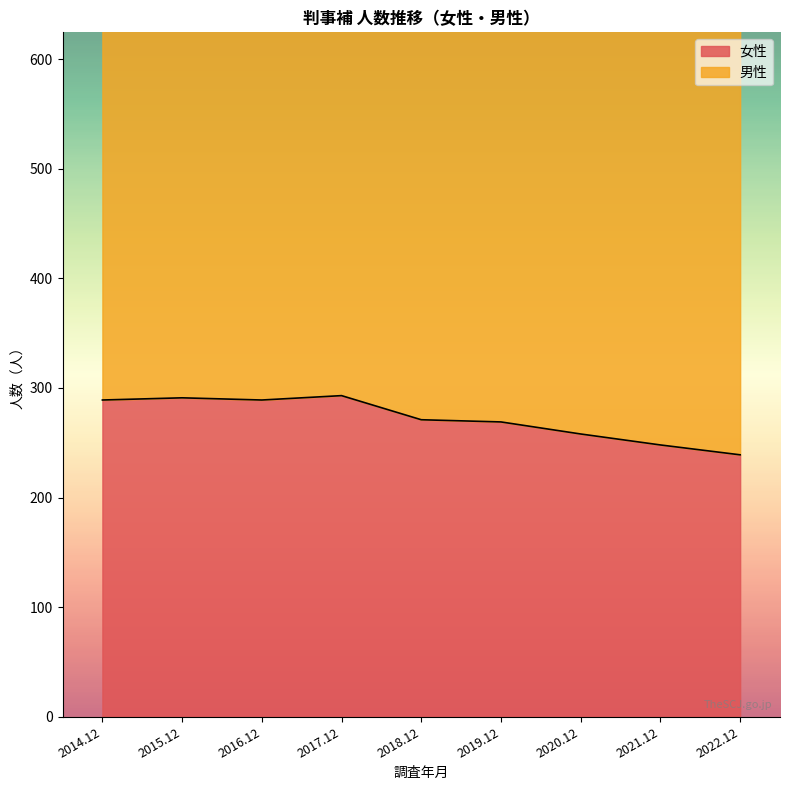

The value of 男性 at 2021.12 is 715. True or false?

True